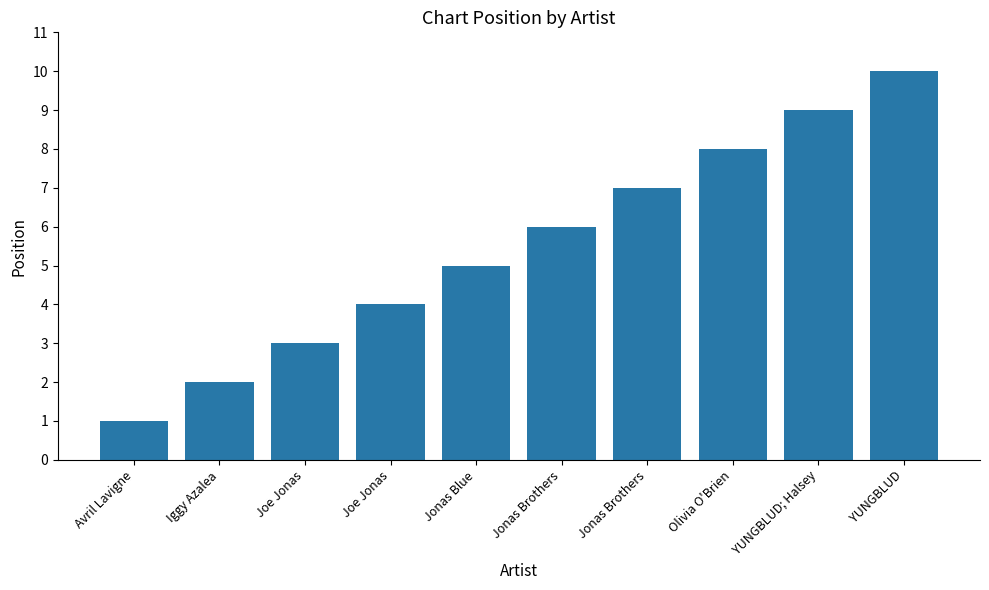

Between Jonas Brothers and Olivia O'Brien, which is larger?

Olivia O'Brien